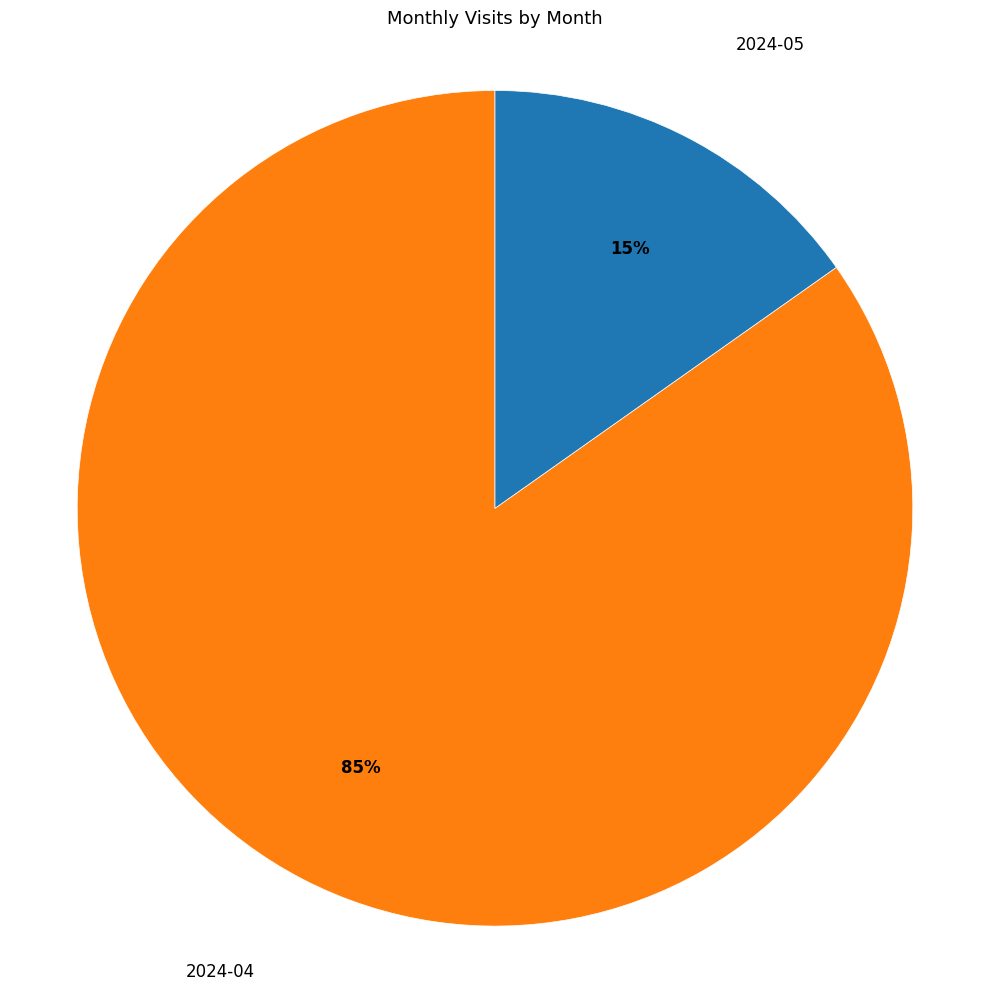

To the nearest percent, what is the average slice percentage?

50%